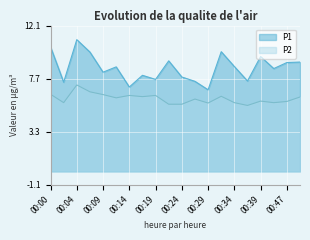

What is the difference between the P2 values at 00:39 and 00:14?

0.5